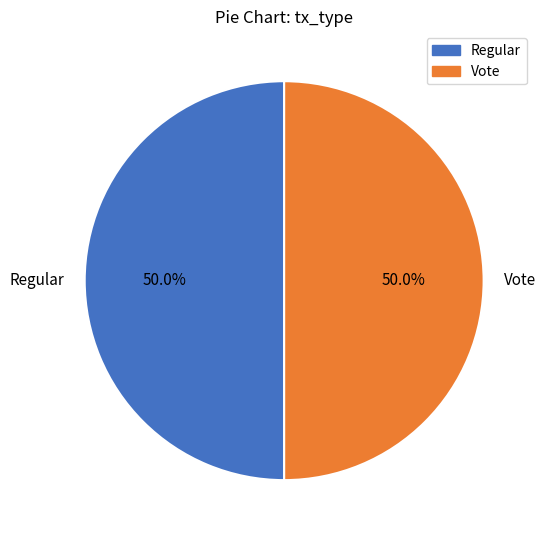

Approximately how many times larger is the value at Regular compared to Vote?

1.0